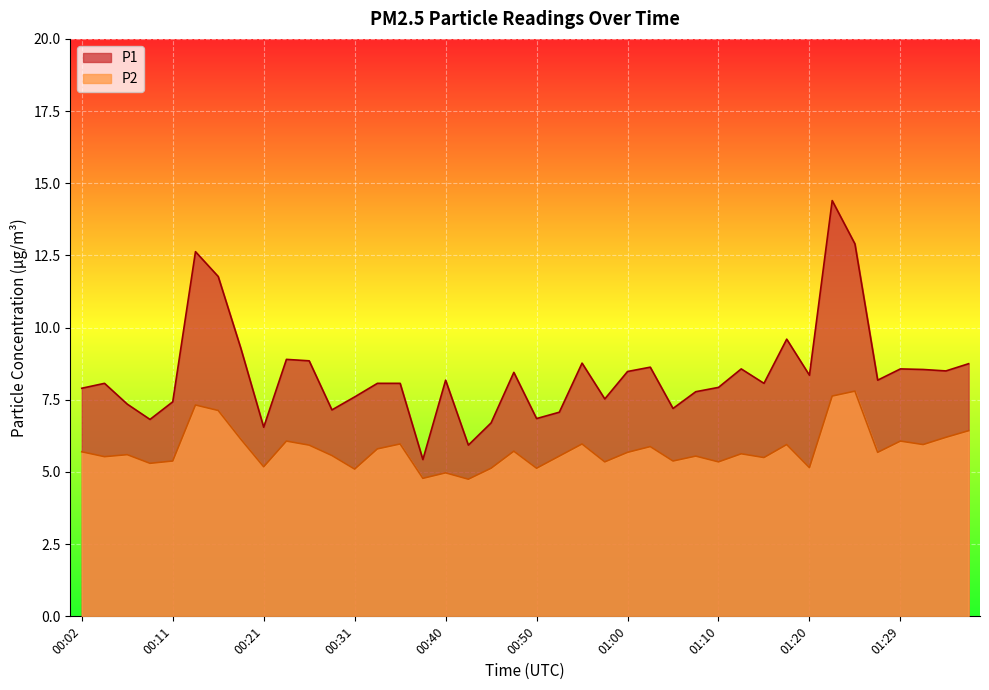

What is the maximum value shown in the chart?

14.4